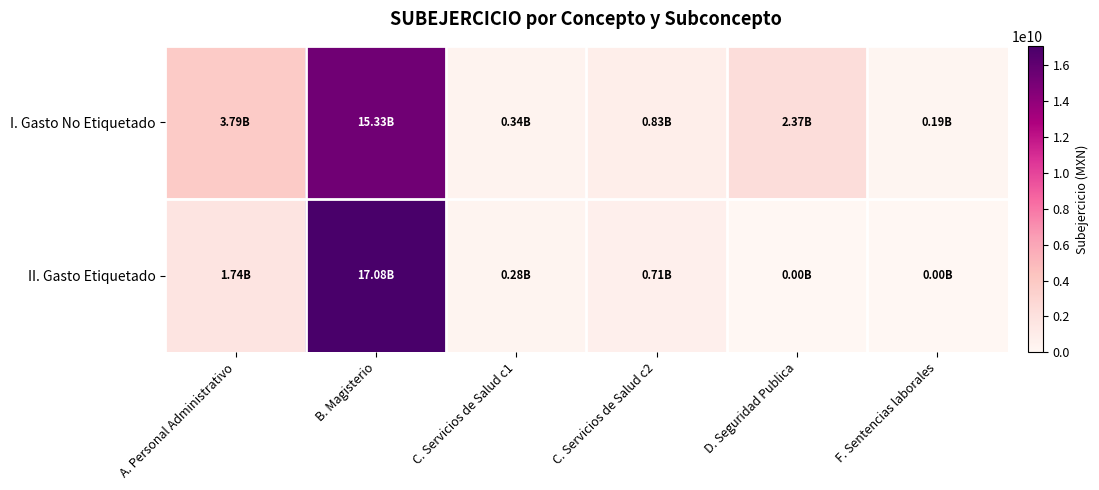

Reading left to right, what are all the values shown in this chart?

I. Gasto No Etiquetado: A. Personal Administrativo=3794286229.8	B. Magisterio=15332648191.6	C. Servicios de Salud c1=342505726.5	C. Servicios de Salud c2=828588107.5	D. Seguridad Publica=2365799875.8	F. Sentencias laborales=193209005.7
II. Gasto Etiquetado: A. Personal Administrativo=1740552353.7	B. Magisterio=17078991196.8	C. Servicios de Salud c1=282275561.7	C. Servicios de Salud c2=707903701.0	D. Seguridad Publica=0.0	F. Sentencias laborales=0.0